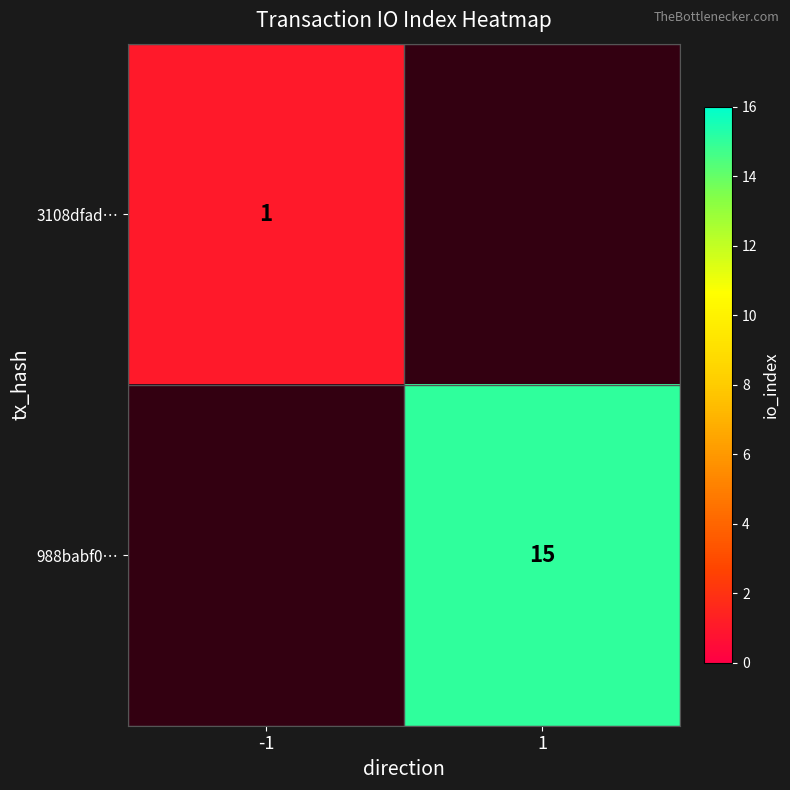

The 3108dfad… series shows 1 at -1. True or false?

True